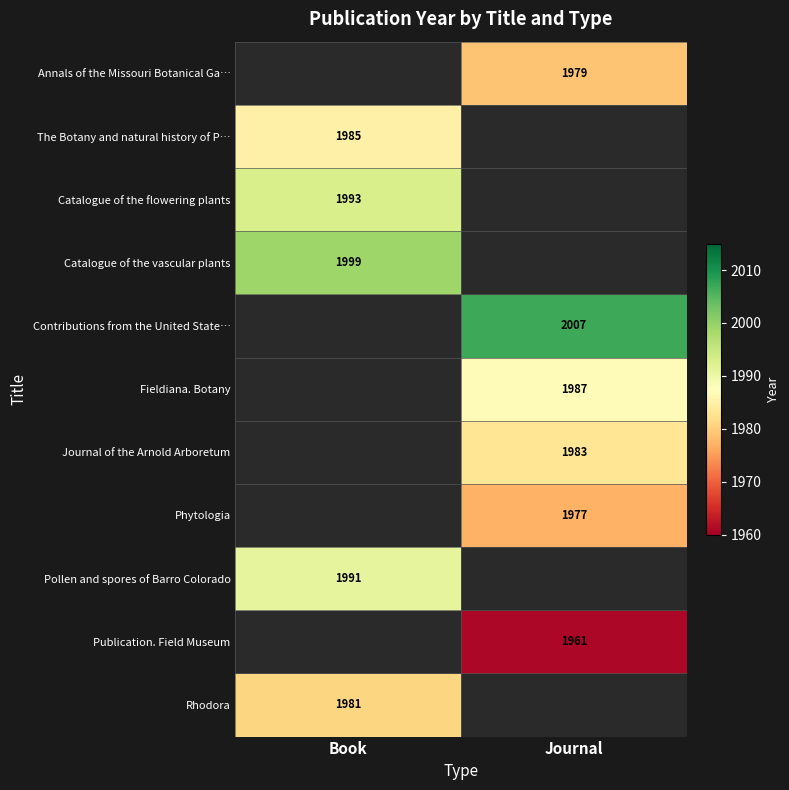

The Phytologia series shows 1977 at Journal. True or false?

True